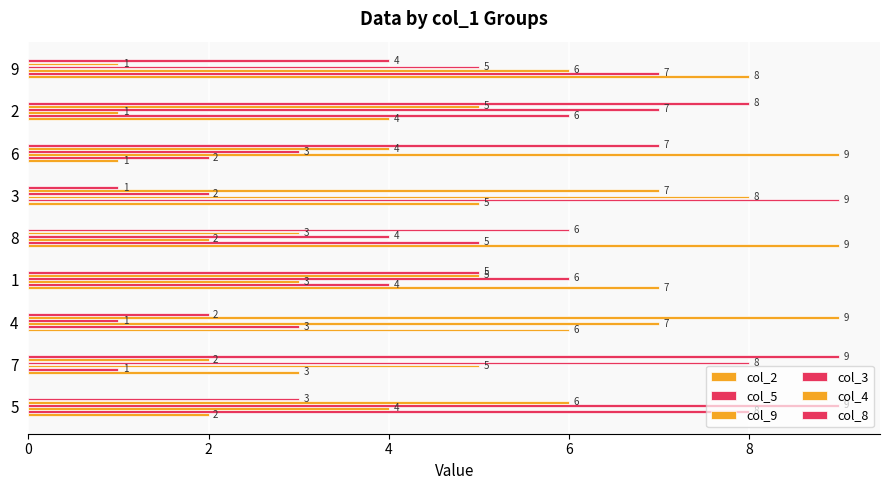

What is the lowest value of the col_4 series?

1